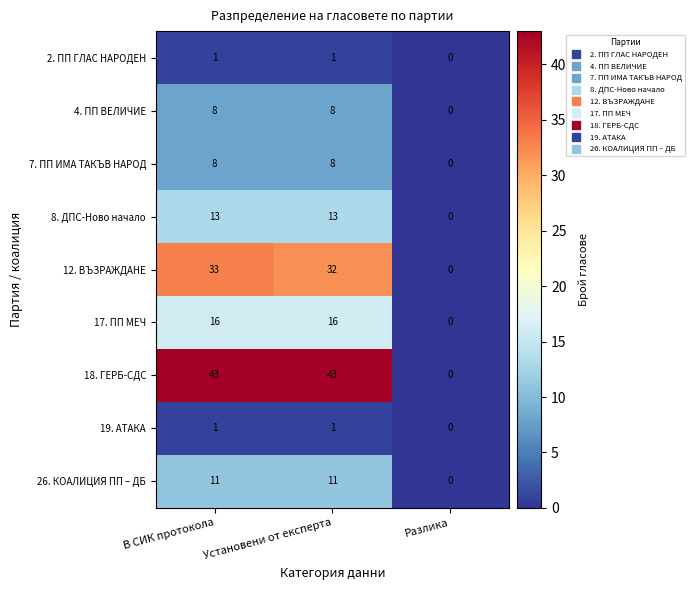

The 17. ПП МЕЧ series shows 10 at В СИК протокола. True or false?

False